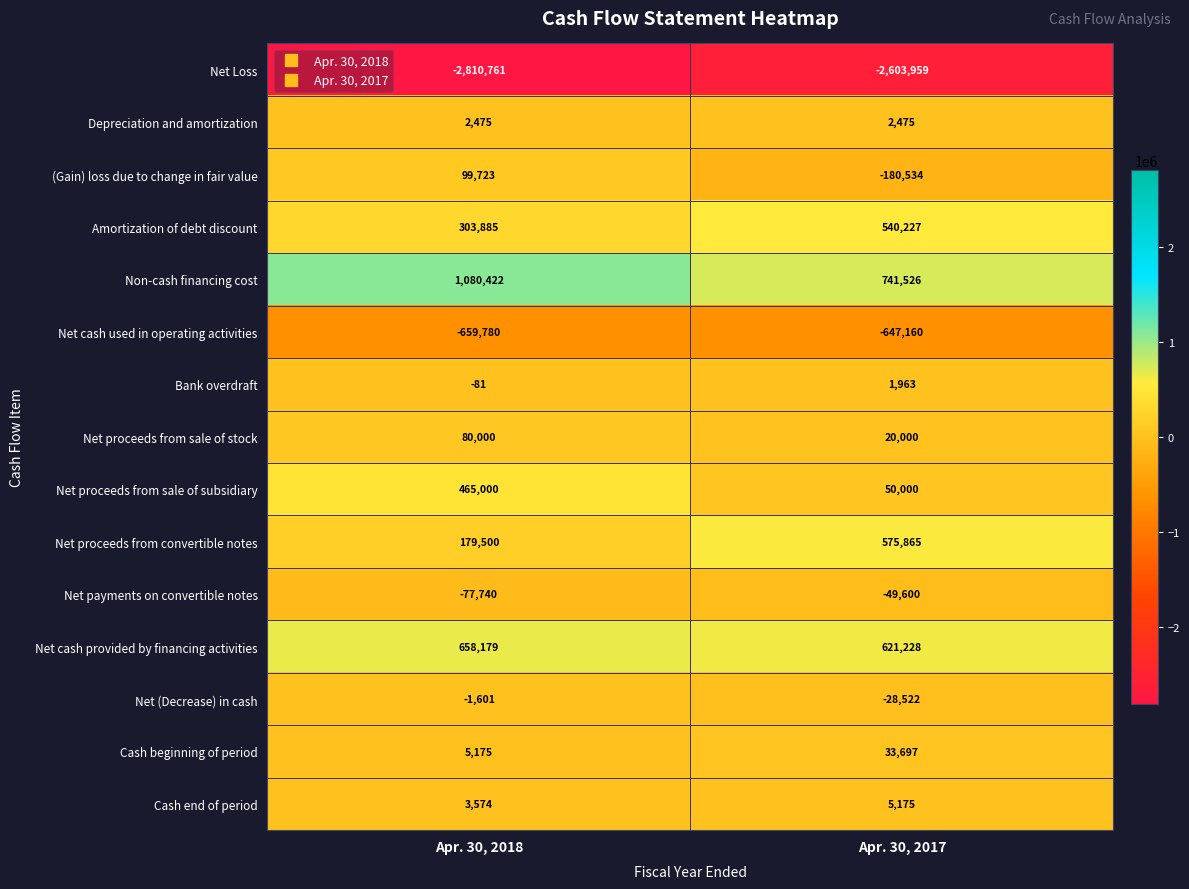

Reading left to right, extract all data points from this chart.

Net Loss: Apr. 30, 2018=-2810761	Apr. 30, 2017=-2603959
Depreciation and amortization: Apr. 30, 2018=2475	Apr. 30, 2017=2475
(Gain) loss due to change in fair value: Apr. 30, 2018=99723	Apr. 30, 2017=-180534
Amortization of debt discount: Apr. 30, 2018=303885	Apr. 30, 2017=540227
Non-cash financing cost: Apr. 30, 2018=1080422	Apr. 30, 2017=741526
Net cash used in operating activities: Apr. 30, 2018=-659780	Apr. 30, 2017=-647160
Bank overdraft: Apr. 30, 2018=-81	Apr. 30, 2017=1963
Net proceeds from sale of stock: Apr. 30, 2018=80000	Apr. 30, 2017=20000
Net proceeds from sale of subsidiary: Apr. 30, 2018=465000	Apr. 30, 2017=50000
Net proceeds from convertible notes: Apr. 30, 2018=179500	Apr. 30, 2017=575865
Net payments on convertible notes: Apr. 30, 2018=-77740	Apr. 30, 2017=-49600
Net cash provided by financing activities: Apr. 30, 2018=658179	Apr. 30, 2017=621228
Net (Decrease) in cash: Apr. 30, 2018=-1601	Apr. 30, 2017=-28522
Cash beginning of period: Apr. 30, 2018=5175	Apr. 30, 2017=33697
Cash end of period: Apr. 30, 2018=3574	Apr. 30, 2017=5175